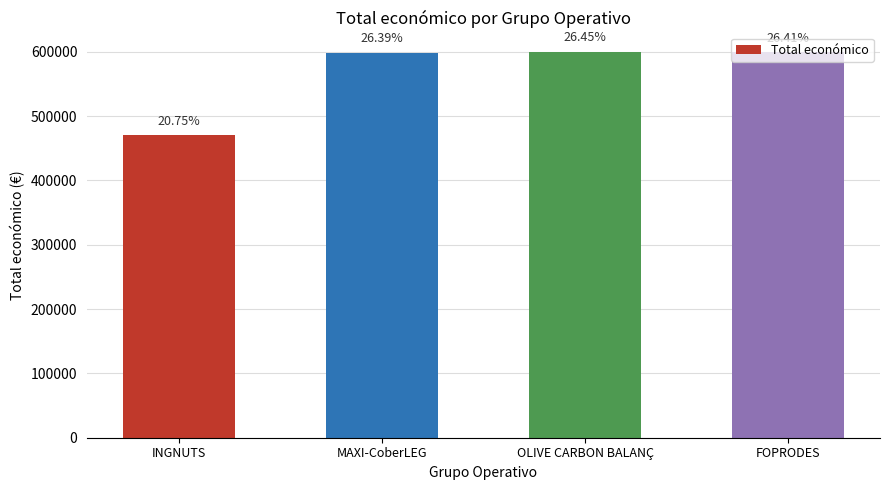

What is the average value?

567122